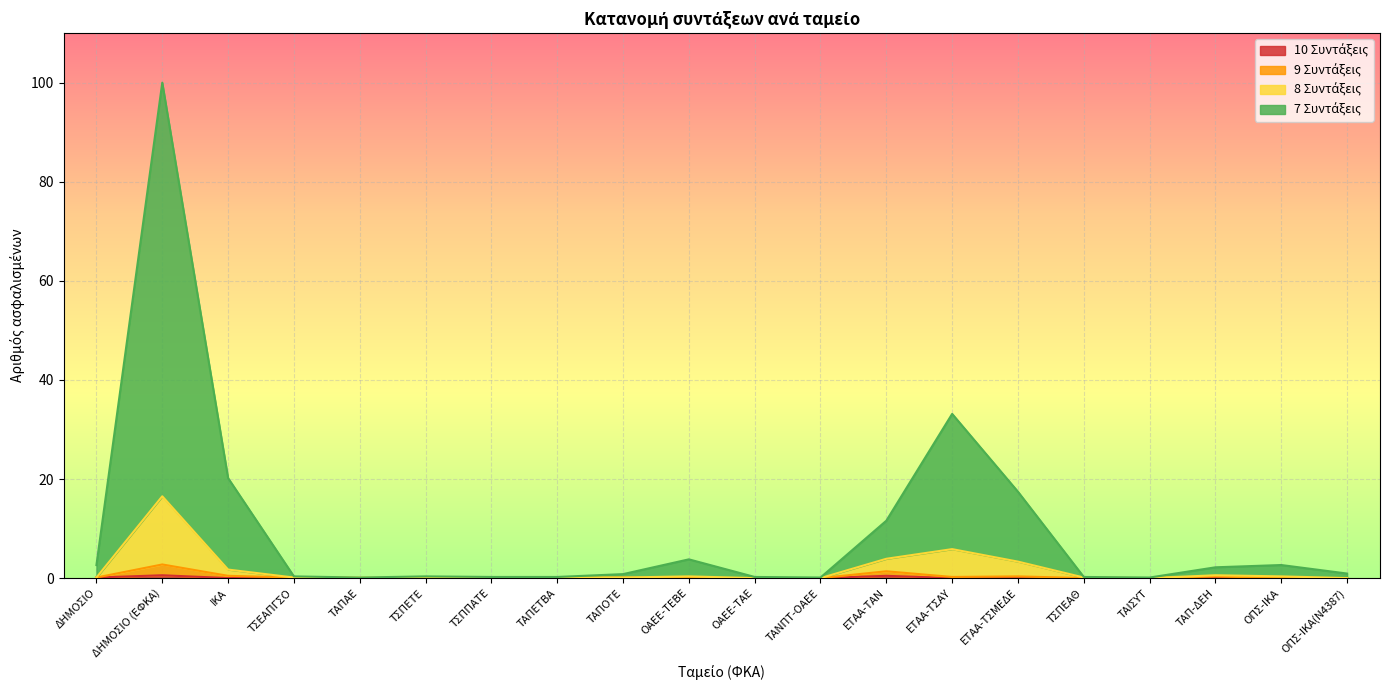

At which category does the chart reach its peak across all series?

ΔΗΜΟΣΙΟ (ΕΦΚΑ)